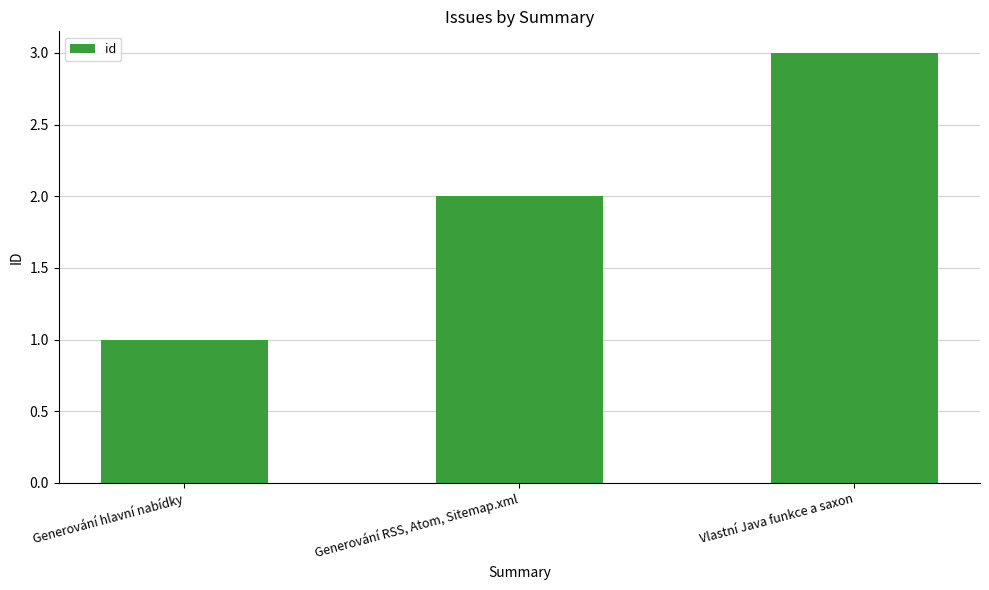

List the labels in order of value, largest first.

Vlastní Java funkce a saxon, Generování RSS, Atom, Sitemap.xml, Generování hlavní nabídky